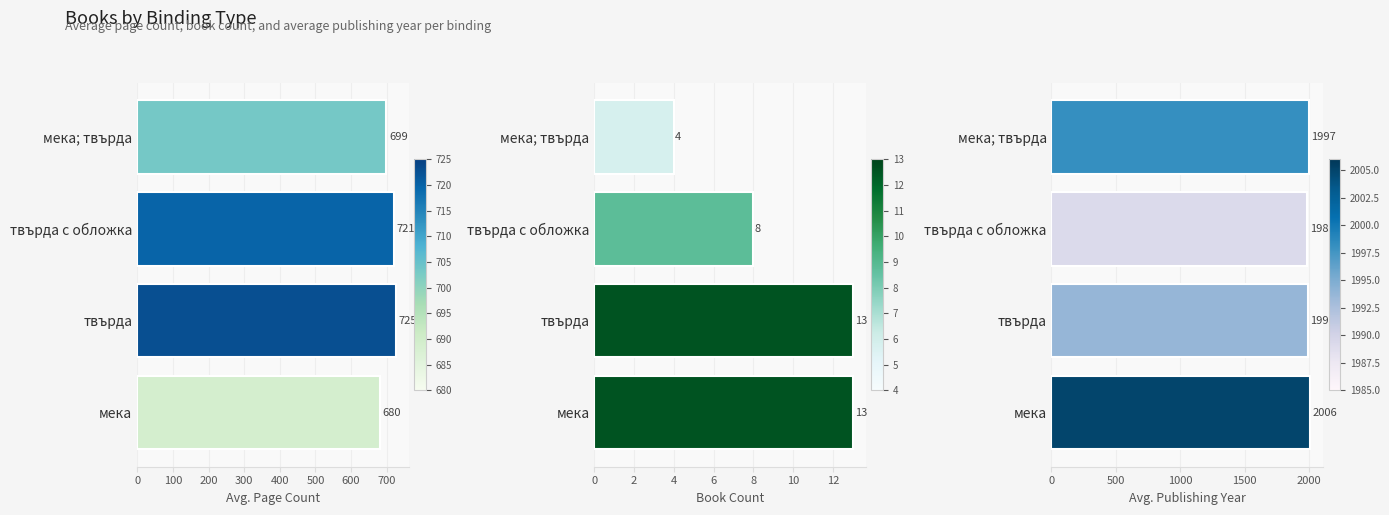

Which series has the largest total across all categories?

Avg. Publishing Year